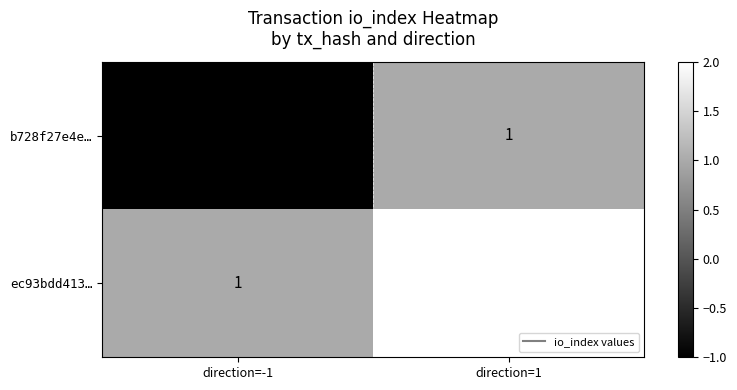

True or false: ec93bdd413… has a value of 1 at direction=-1.

True